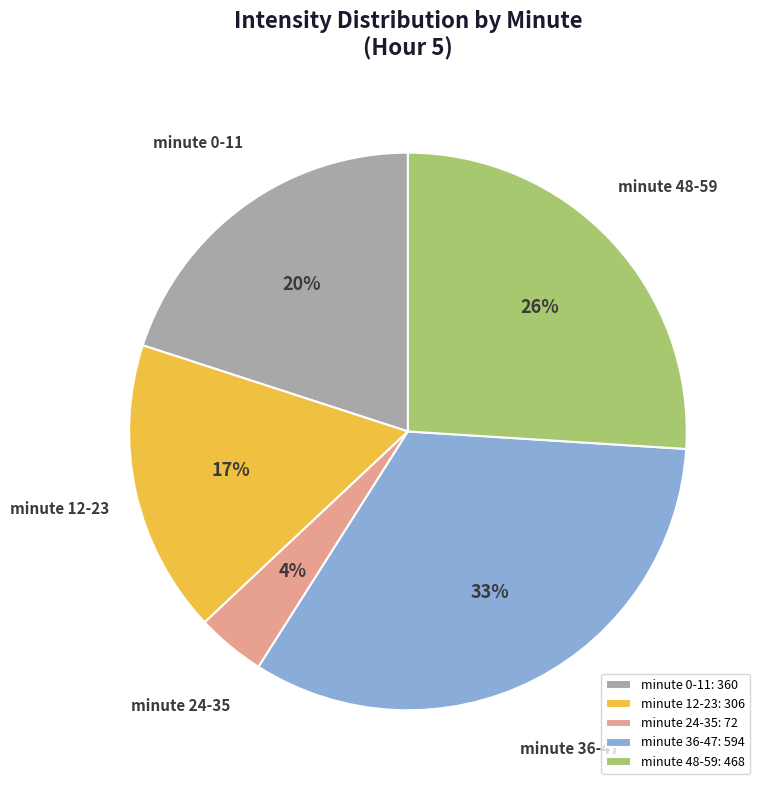

To the nearest percent, what is the average slice percentage?

20%